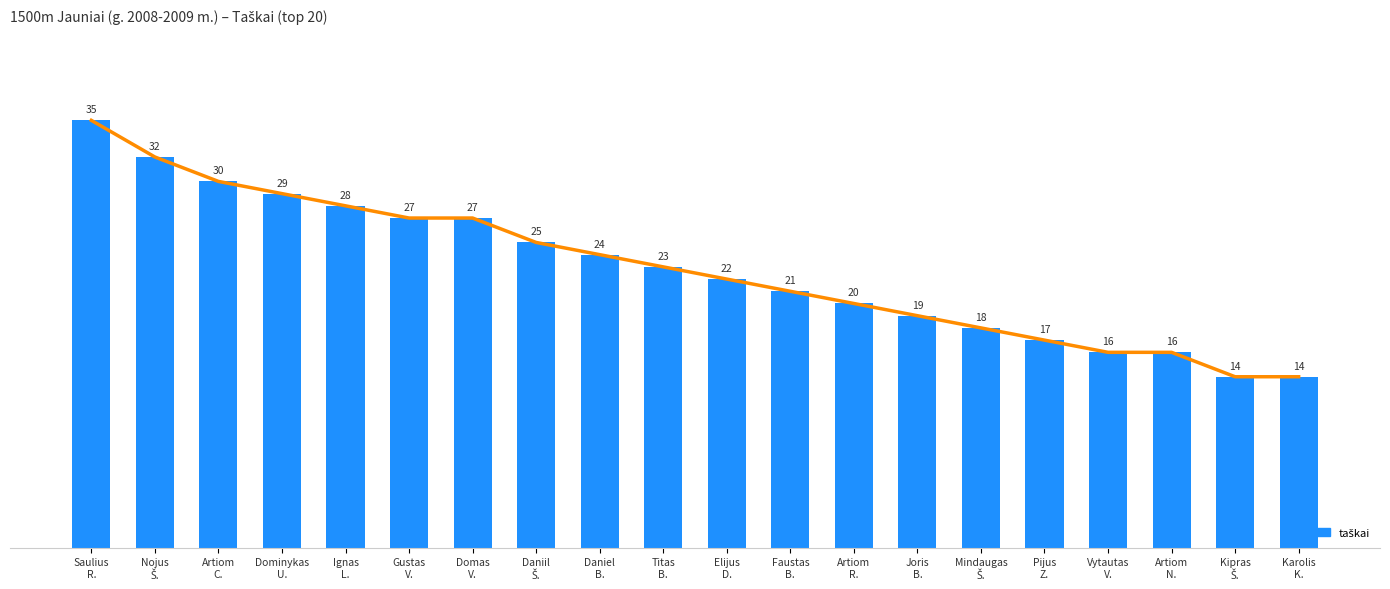

What is the difference between the values at Artiom
C. and Pijus
Z.?

13